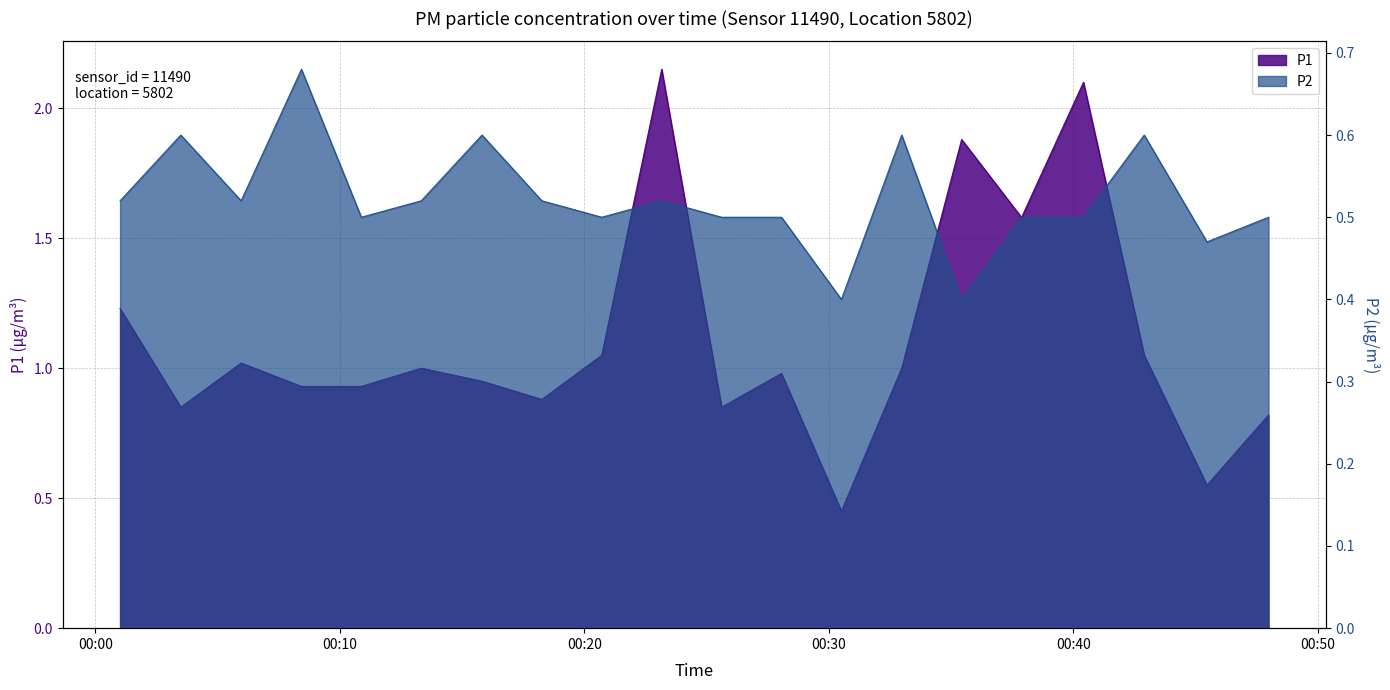

The value of P1 at 01:00 is 1.0. True or false?

True